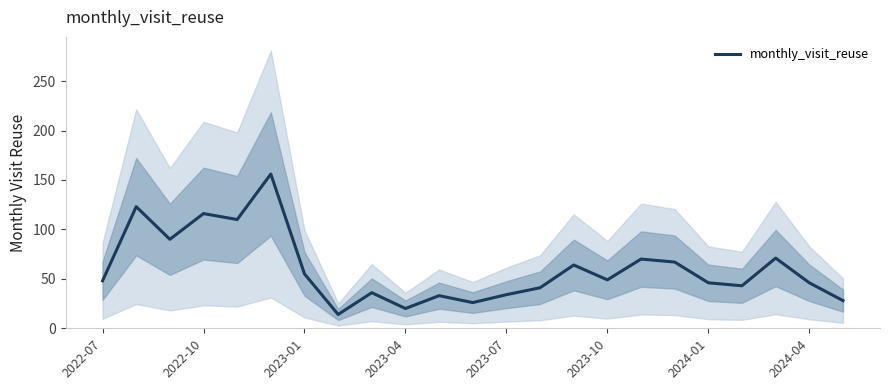

The value of monthly_visit_reuse at 2022-07 is 48. True or false?

True